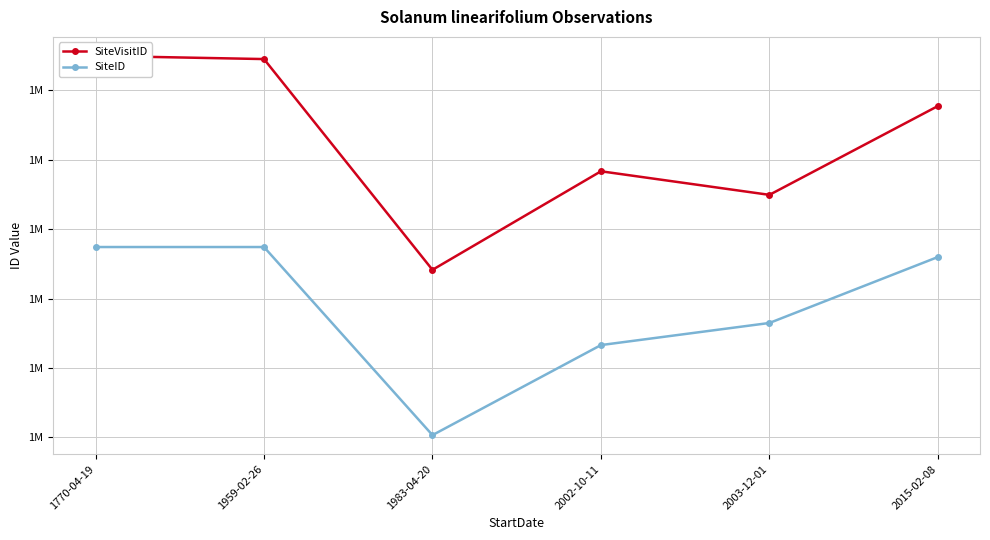

Where does the SiteVisitID series first go above 1877101?

1770-04-19